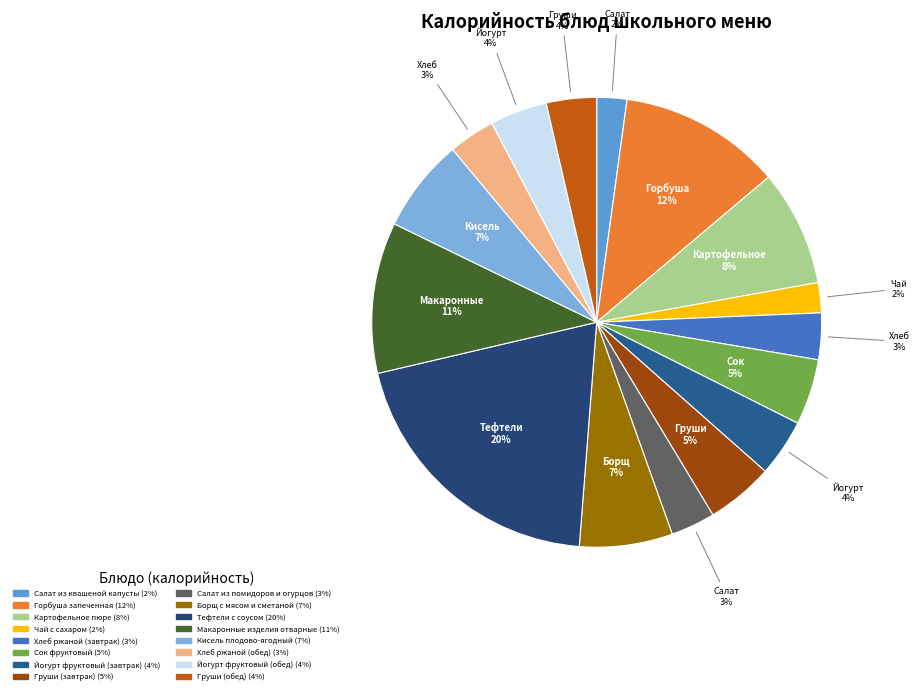

Is there any slice that represents more than half of the pie?

No